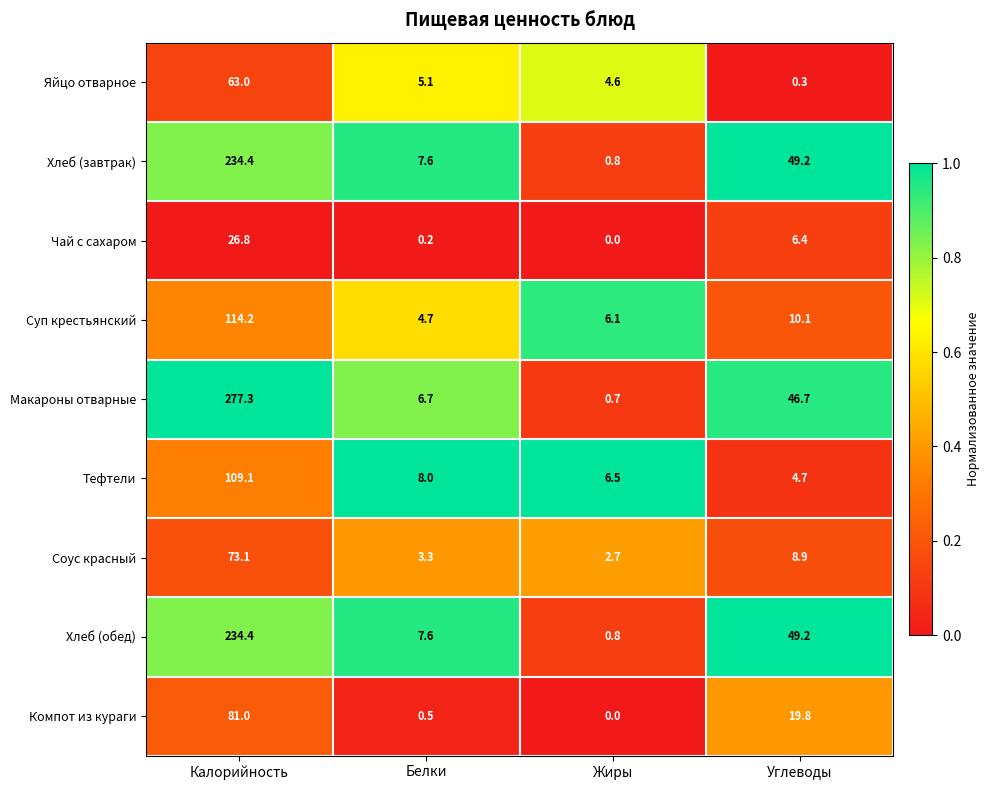

Which series has the widest spread of values?

Макароны отварные